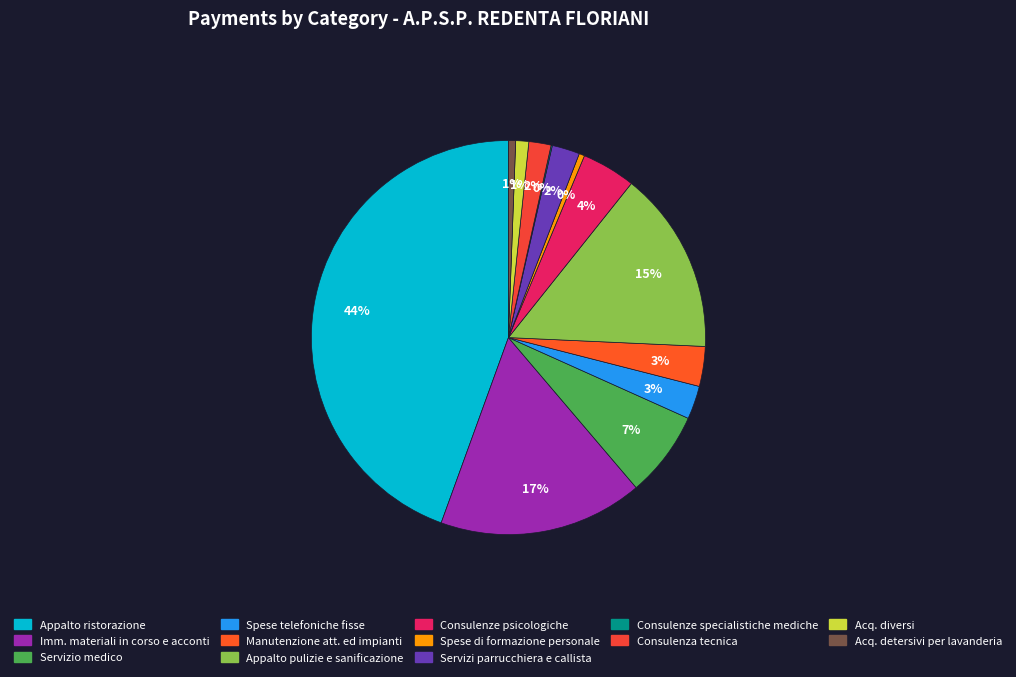

To the nearest percent, what is the average slice percentage?

8%